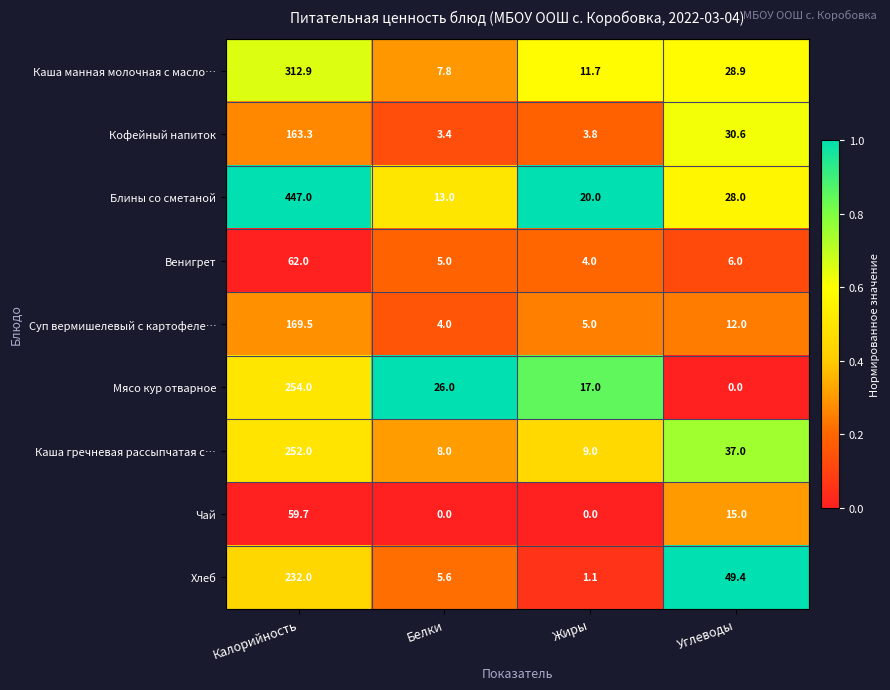

At how many categories does at least one series exceed 0?

4